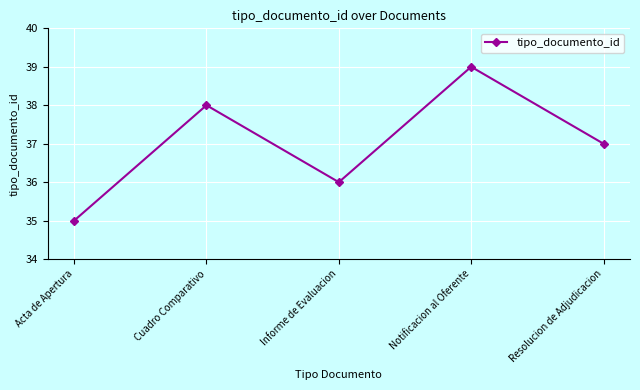

Which label corresponds to the smallest value in the chart?

Acta de Apertura